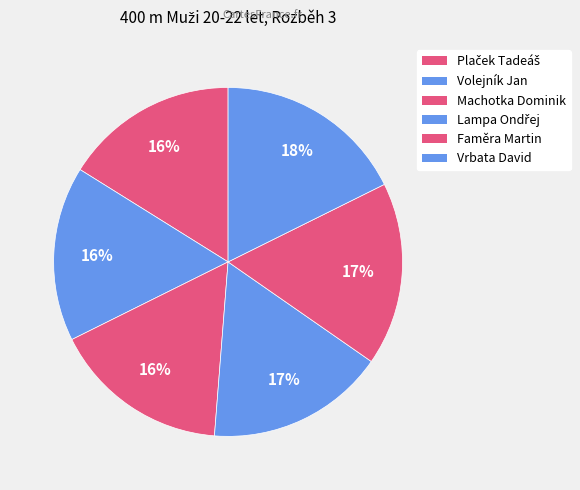

To the nearest percent, what portion does Machotka Dominik represent?

16%